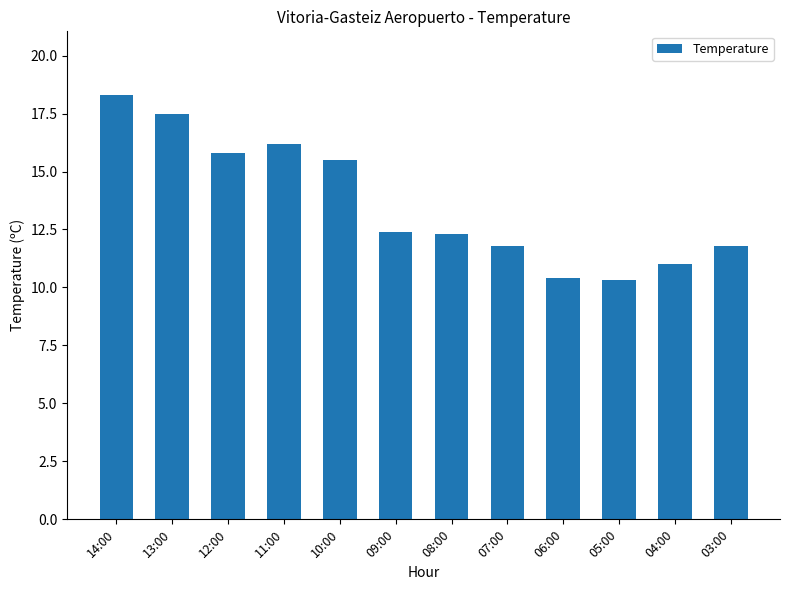

What is the change in value from 09:00 to 03:00?

-0.6